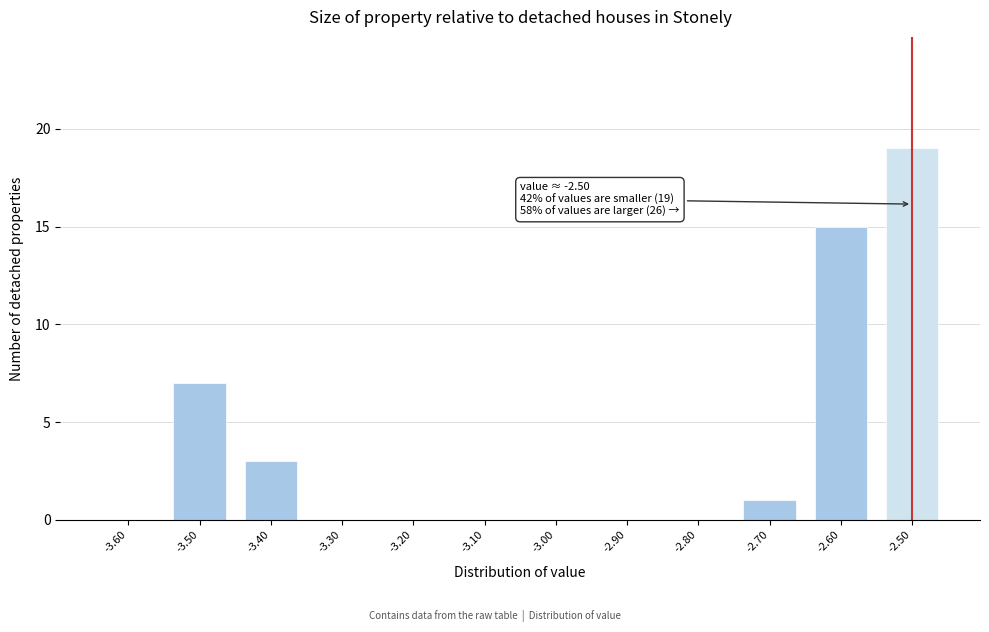

Which range on the x-axis has the tallest bar?

-2.55 to -2.45